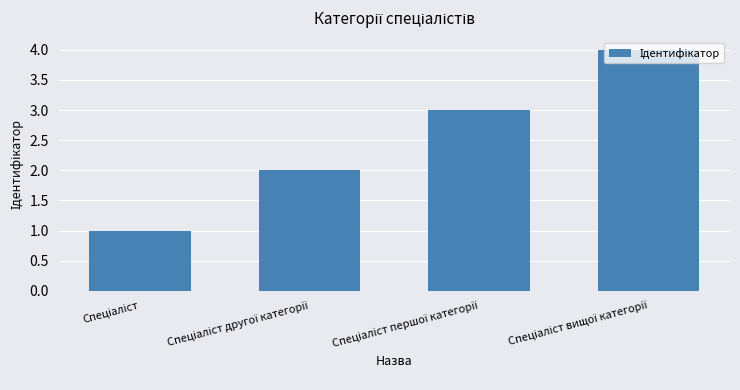

What is the greatest value displayed?

4